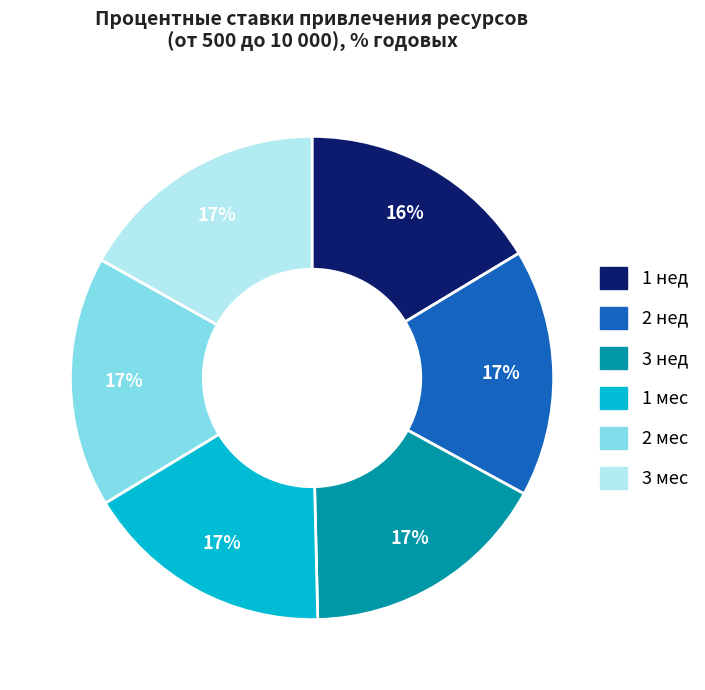

True or false: 1 нед accounts for 9% of the total.

False